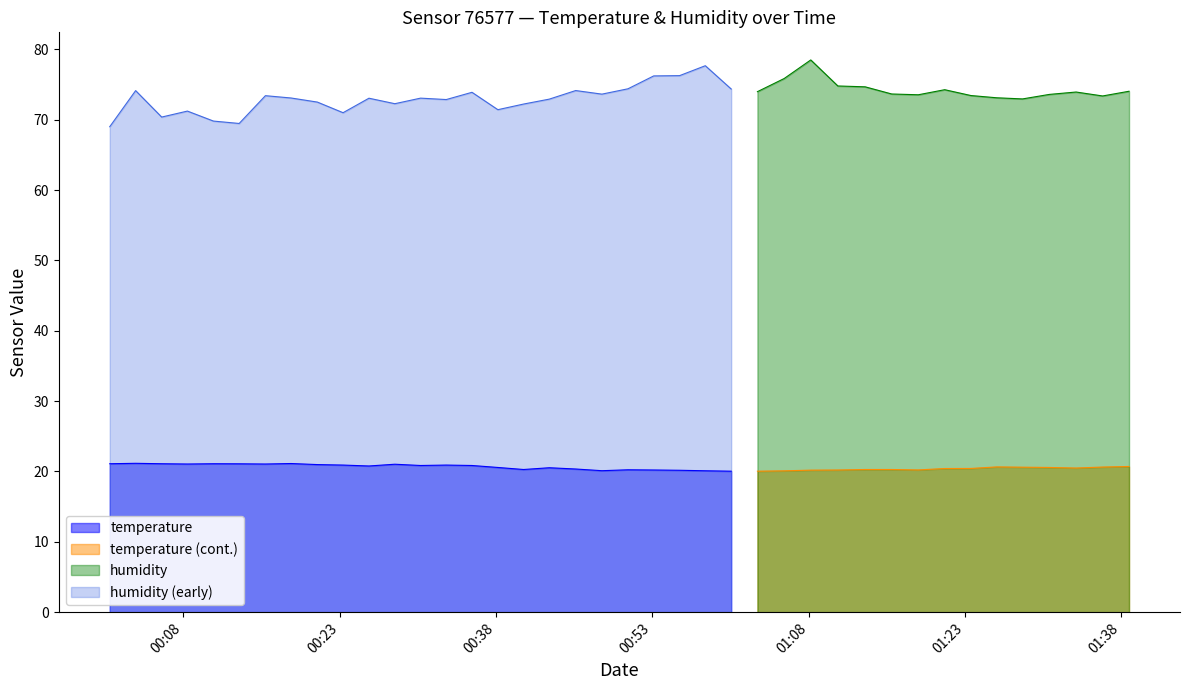

Is it true that humidity equals 69.5 at 2023-07-29T00:13:22?

True